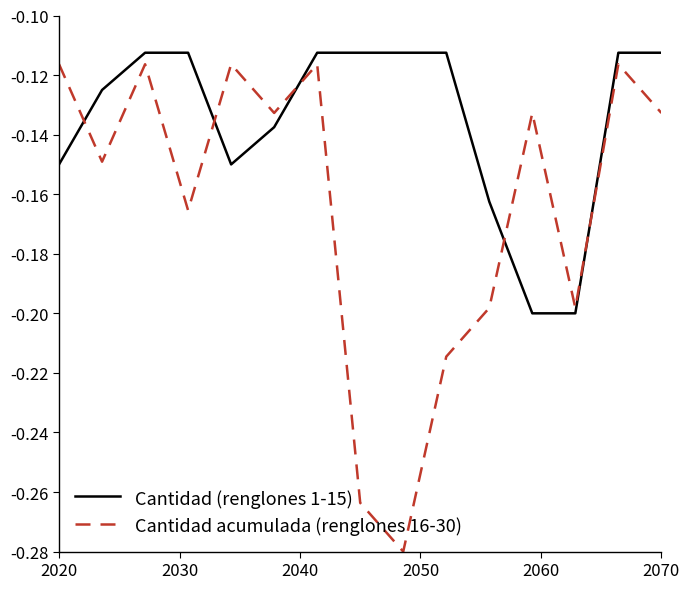

Which series has the largest range (max minus min)?

Cantidad acumulada (renglones 16-30)